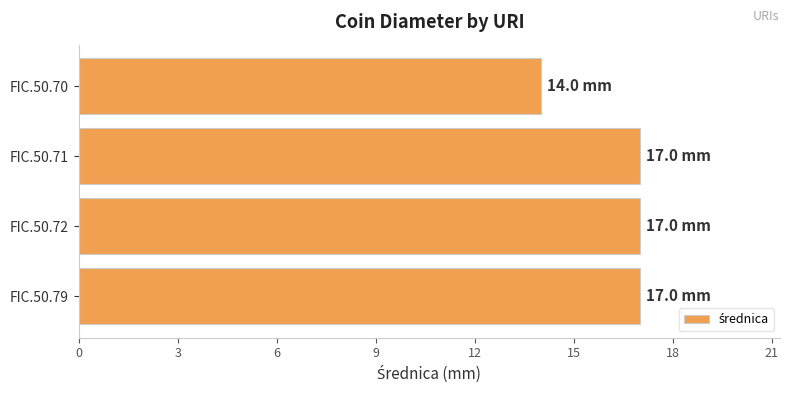

What is the difference between the maximum and minimum values?

3